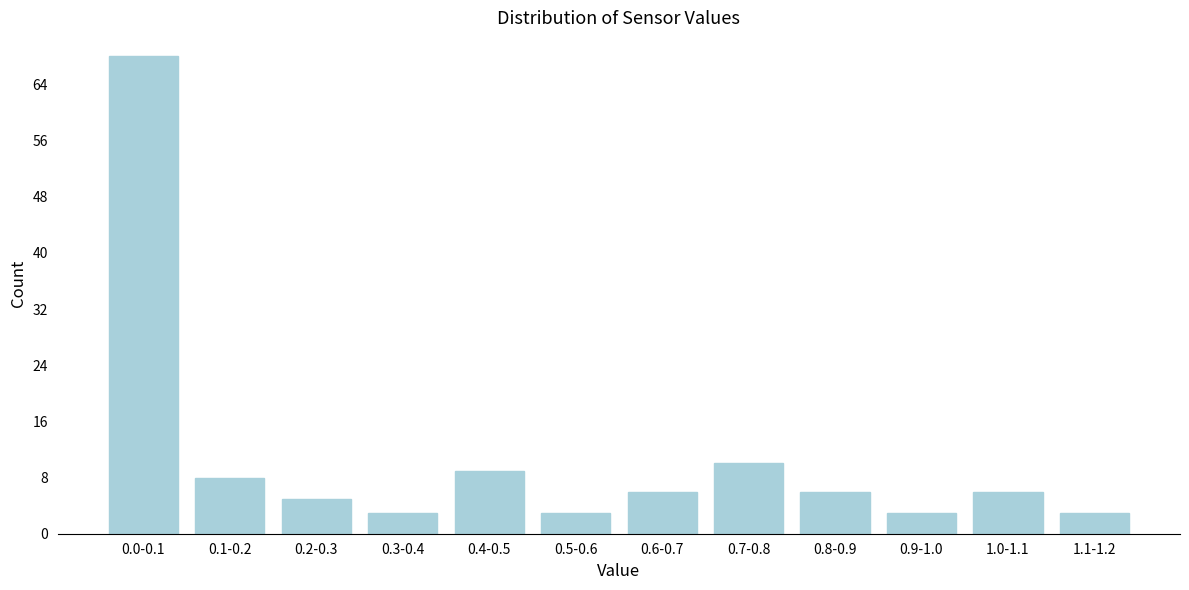

Reading left to right, transcribe all the data shown in this chart.

0.0-0.1=68	0.1-0.2=8	0.2-0.3=5	0.3-0.4=3	0.4-0.5=9	0.5-0.6=3	0.6-0.7=6	0.7-0.8=10	0.8-0.9=6	0.9-1.0=3	1.0-1.1=6	1.1-1.2=3